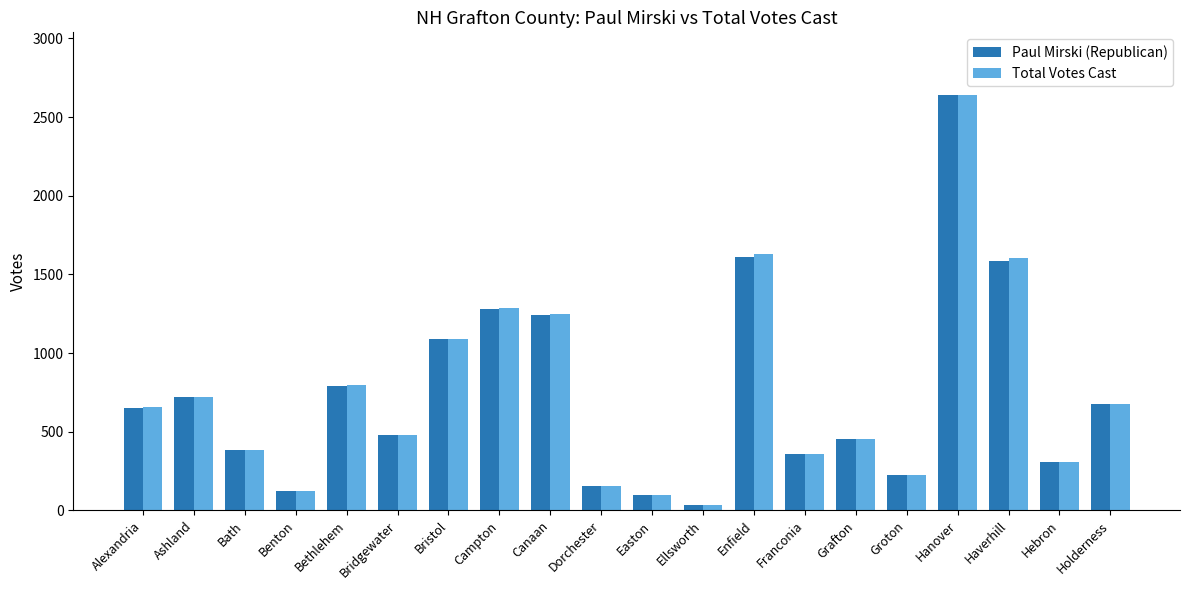

What is the label of the 3rd bar from the right?

Haverhill